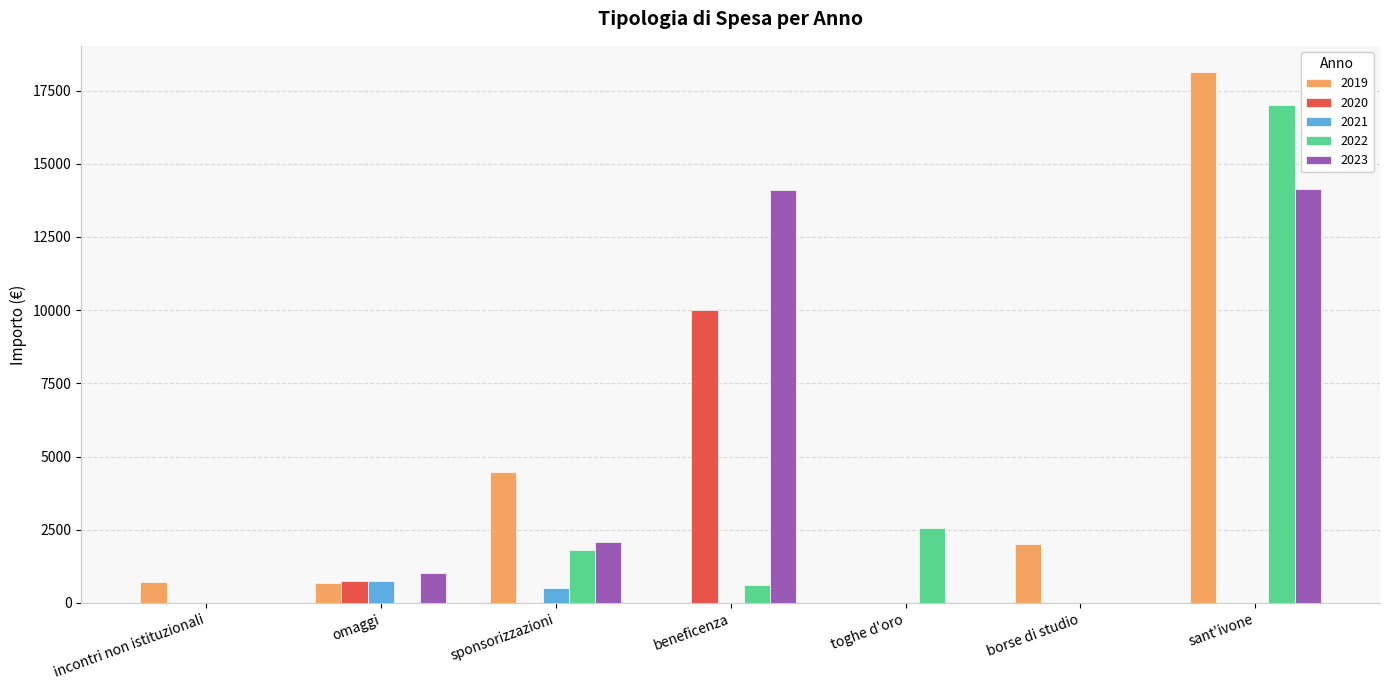

What is the maximum value shown in the chart?

18122.0